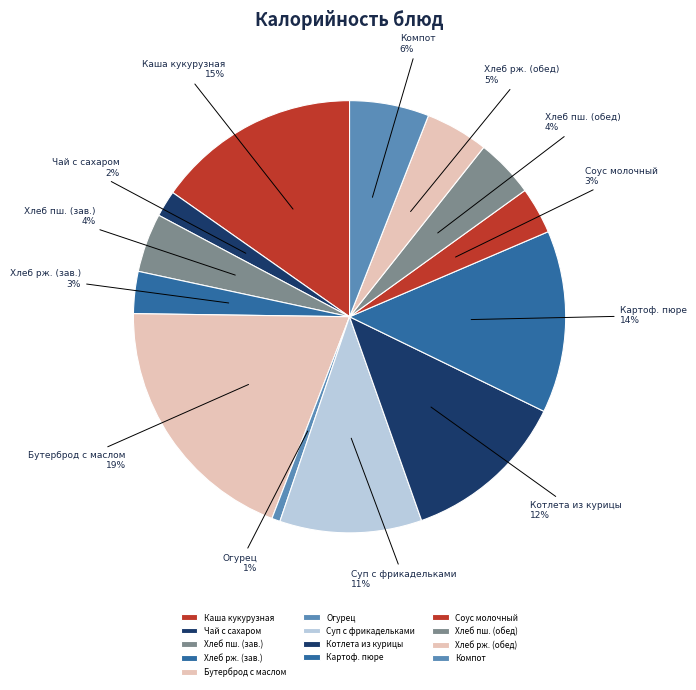

Is there any slice that represents more than half of the pie?

No